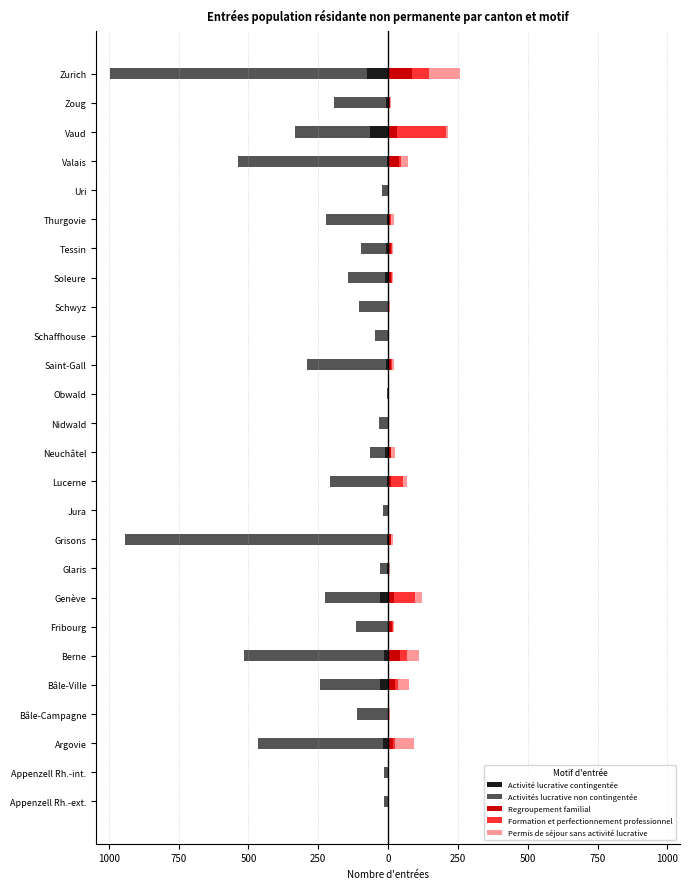

What is the minimum value for Activités lucrative non contingentée?

-938